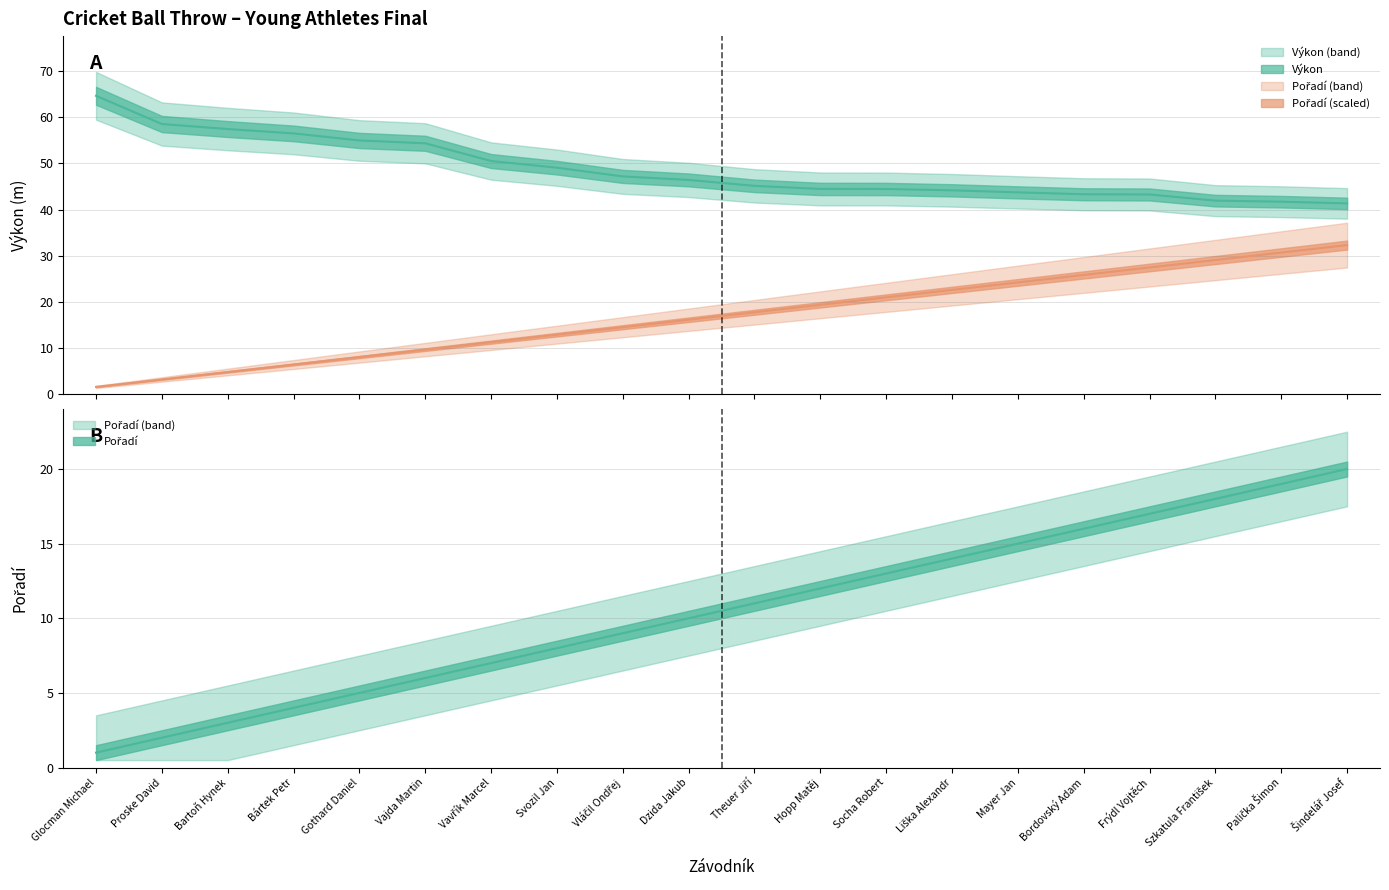

Reading right to left, what are all the values shown in this chart?

Výkon: Šindelář Josef=41.3	Palička Šimon=41.7	Szkatula František=41.9	Frýdl Vojtěch=43.2	Bordovský Adam=43.3	Mayer Jan=43.7	Liška Alexandr=44.1	Socha Robert=44.4	Hopp Matěj=44.5	Theuer Jiří=45.1	Dzida Jakub=46.4	Vláčil Ondřej=47.2	Svozil Jan=49.0	Vavřík Marcel=50.5	Vajda Martin=54.3	Gothard Daniel=54.9	Bártek Petr=56.5	Bartoň Hynek=57.4	Proske David=58.5	Glocman Michael=64.6
Pořadí: Šindelář Josef=32.3	Palička Šimon=30.7	Szkatula František=29.1	Frýdl Vojtěch=27.5	Bordovský Adam=25.8	Mayer Jan=24.2	Liška Alexandr=22.6	Socha Robert=21.0	Hopp Matěj=19.4	Theuer Jiří=17.8	Dzida Jakub=16.1	Vláčil Ondřej=14.5	Svozil Jan=12.9	Vavřík Marcel=11.3	Vajda Martin=9.7	Gothard Daniel=8.1	Bártek Petr=6.5	Bartoň Hynek=4.8	Proske David=3.2	Glocman Michael=1.6